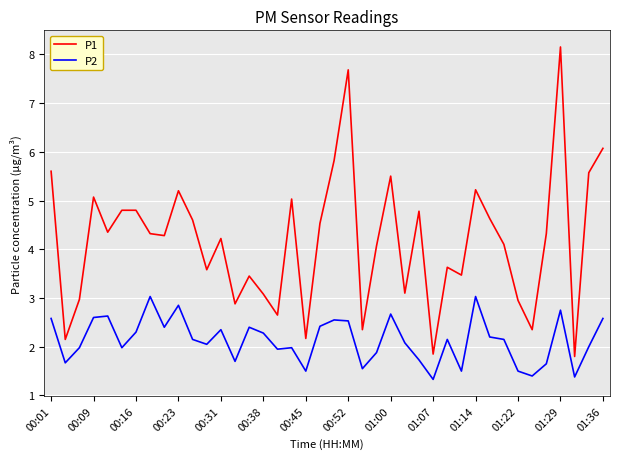

Rank the series by their maximum value, from highest to lowest.

P1, P2